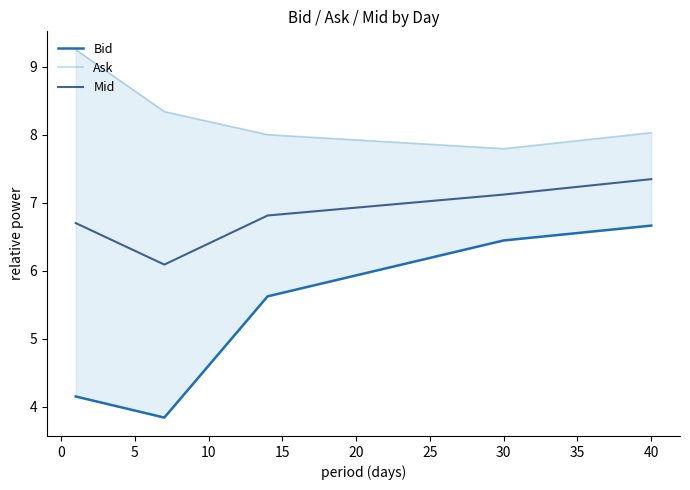

The Mid series shows 6.8 at 15. True or false?

True